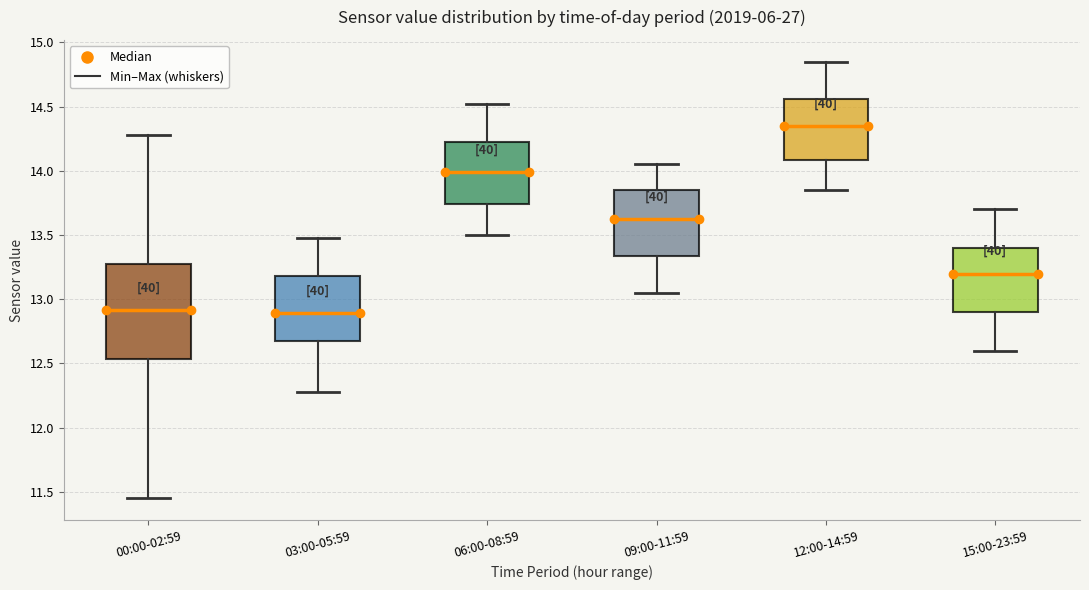

Reading left to right, transcribe this box plot: for each box, give where its median line is, the range the box spans, and where its two whiskers end, as read against the y-axis. The values are not printed on the chart, so give them approximately, as read against the axis.

00:00-02:59: median 12.90, box 12.55 to 13.30, whiskers 11.45 to 14.30
03:00-05:59: median 12.90, box 12.65 to 13.20, whiskers 12.30 to 13.50
06:00-08:59: median 14.00, box 13.75 to 14.25, whiskers 13.50 to 14.50
09:00-11:59: median 13.65, box 13.35 to 13.85, whiskers 13.05 to 14.05
12:00-14:59: median 14.35, box 14.10 to 14.55, whiskers 13.85 to 14.85
15:00-23:59: median 13.20, box 12.90 to 13.40, whiskers 12.60 to 13.70